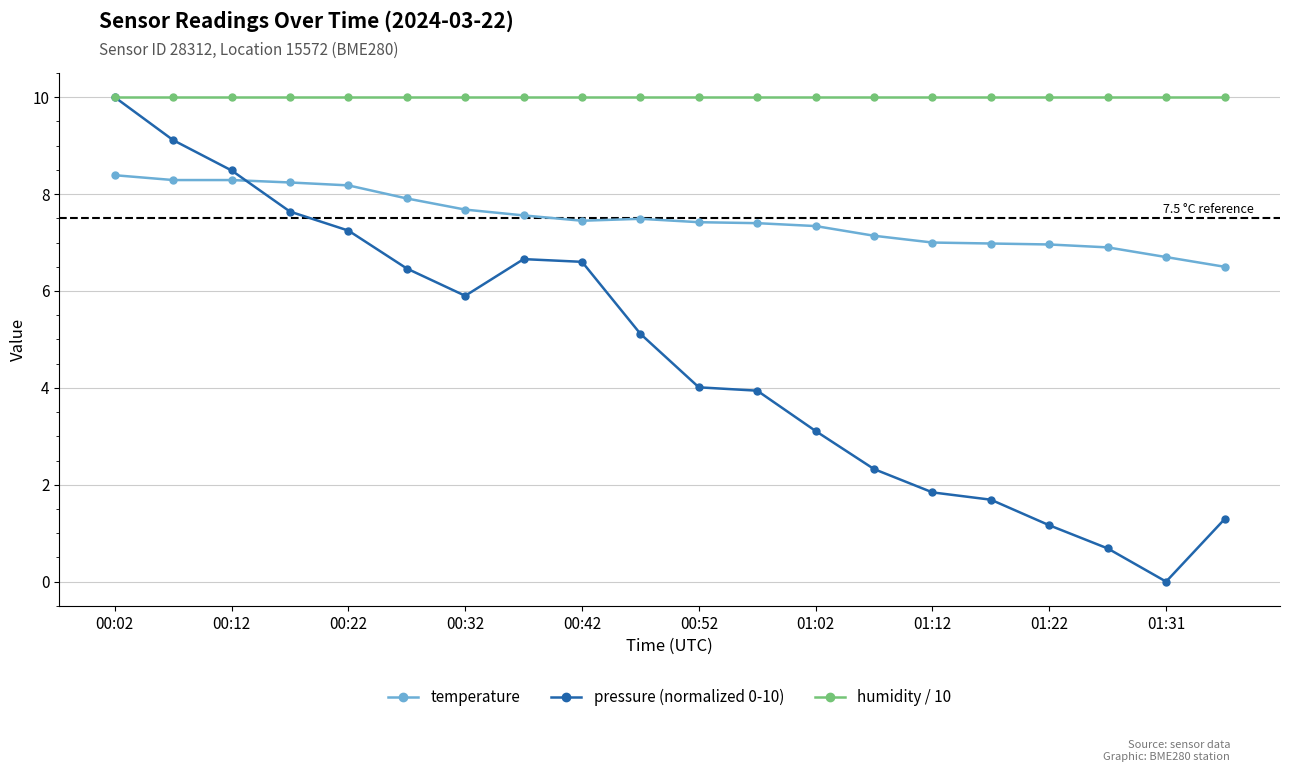

Count the number of data series in this chart.

3